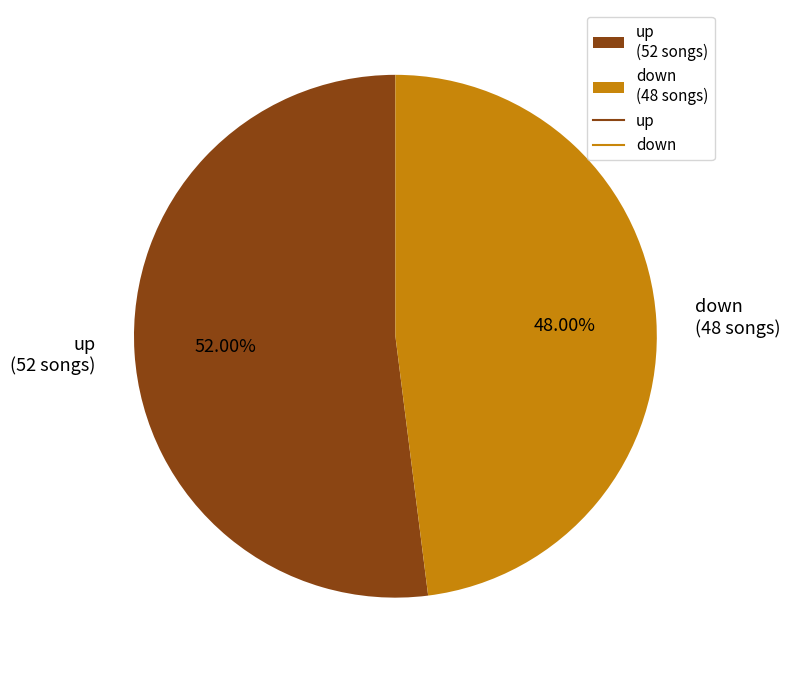

Count the number of slices in the pie.

2